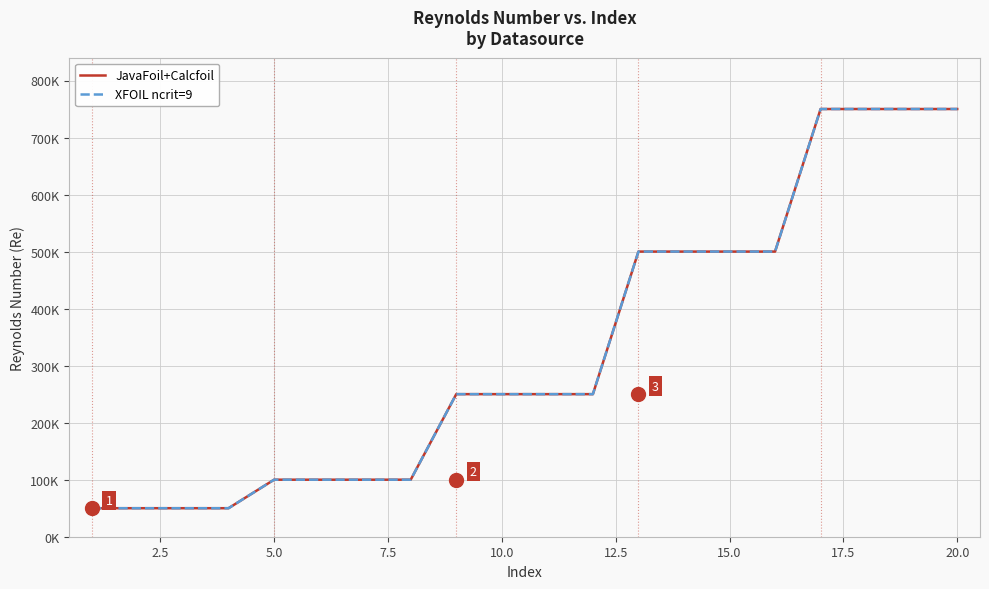

Does the chart have visible grid lines?

Yes